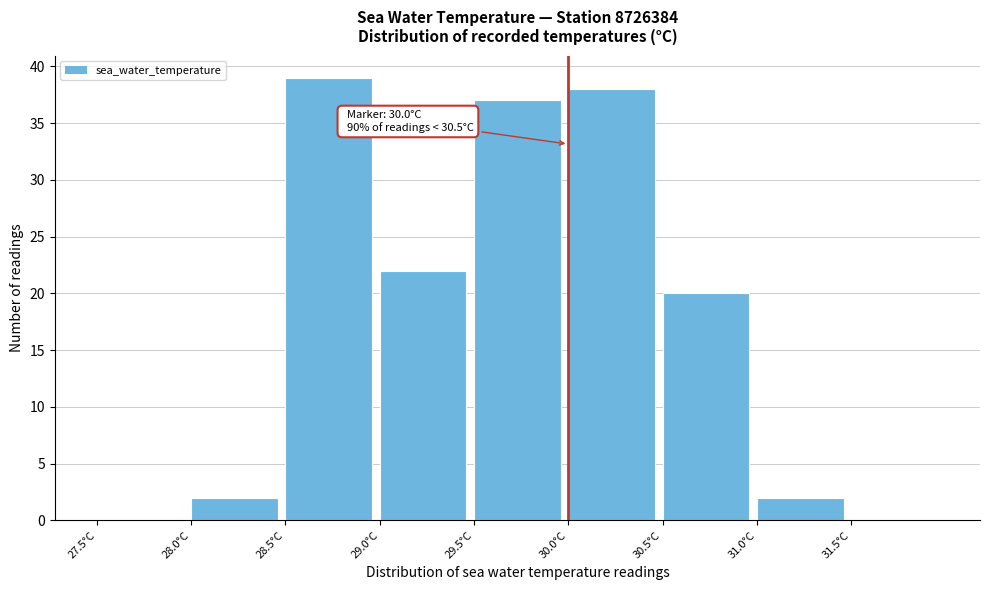

Over which range of the x-axis is the bar tallest?

28.5 to 29.0